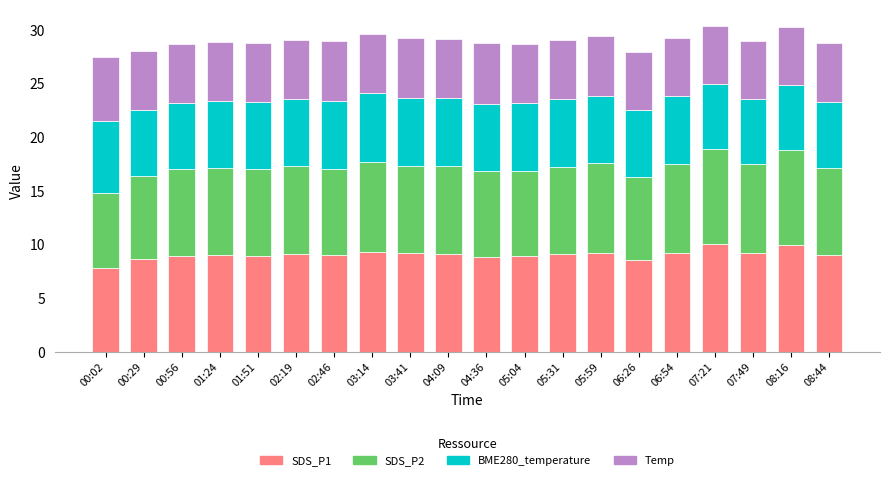

What is the total value across all series at 00:56?

28.7